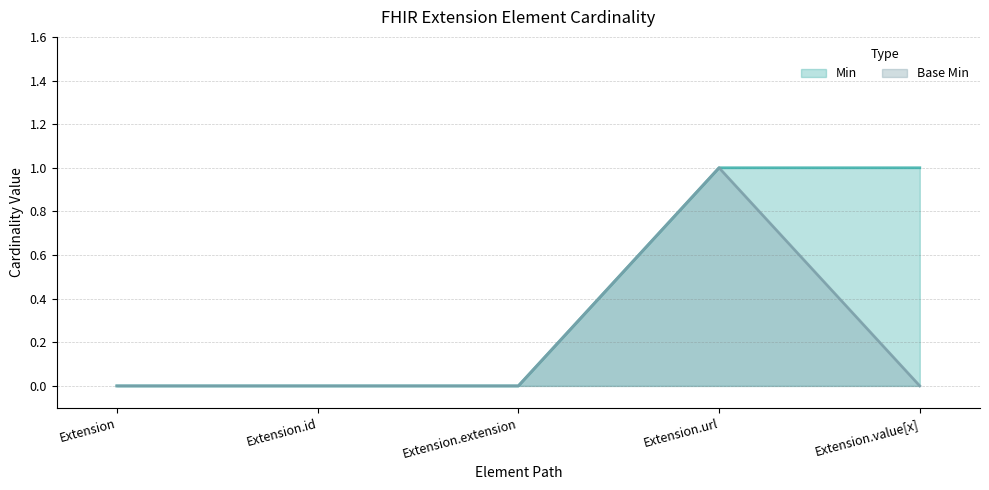

Rank the categories by Base Min value from lowest to highest.

Extension, Extension.id, Extension.extension, Extension.value[x], Extension.url